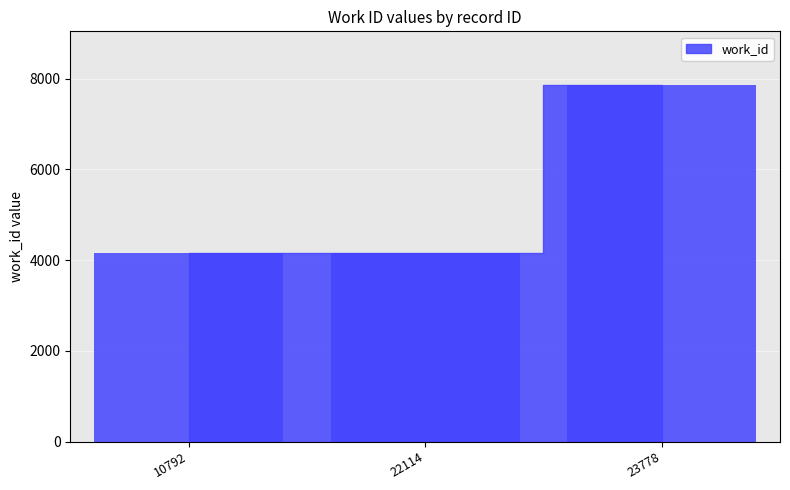

Reading left to right, transcribe all the data shown in this chart.

10792=4167	22114=4167	23778=7864